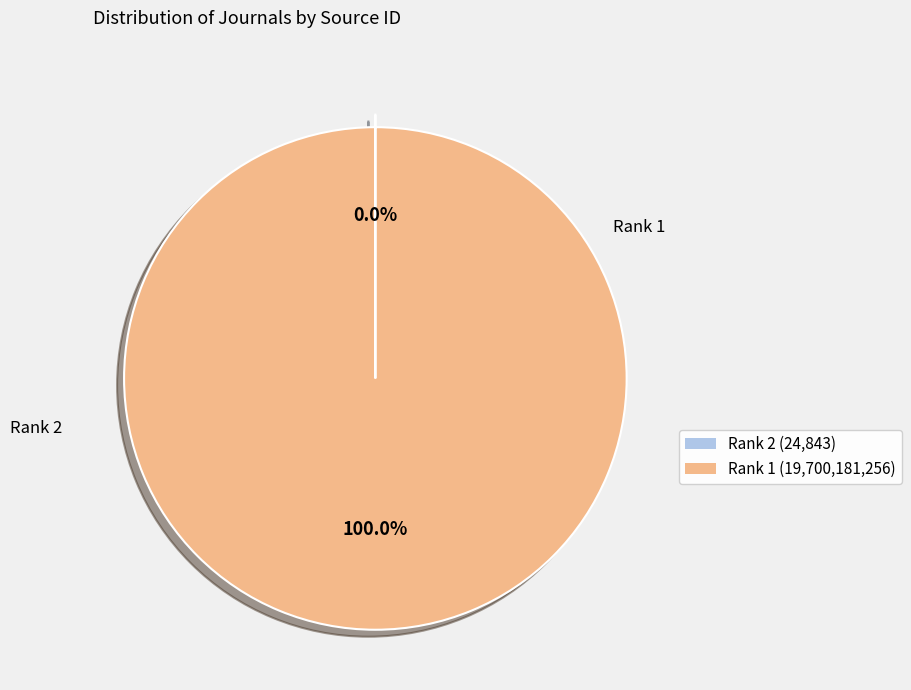

Which category has the biggest portion of the pie?

Rank 1 (19,700,181,256)